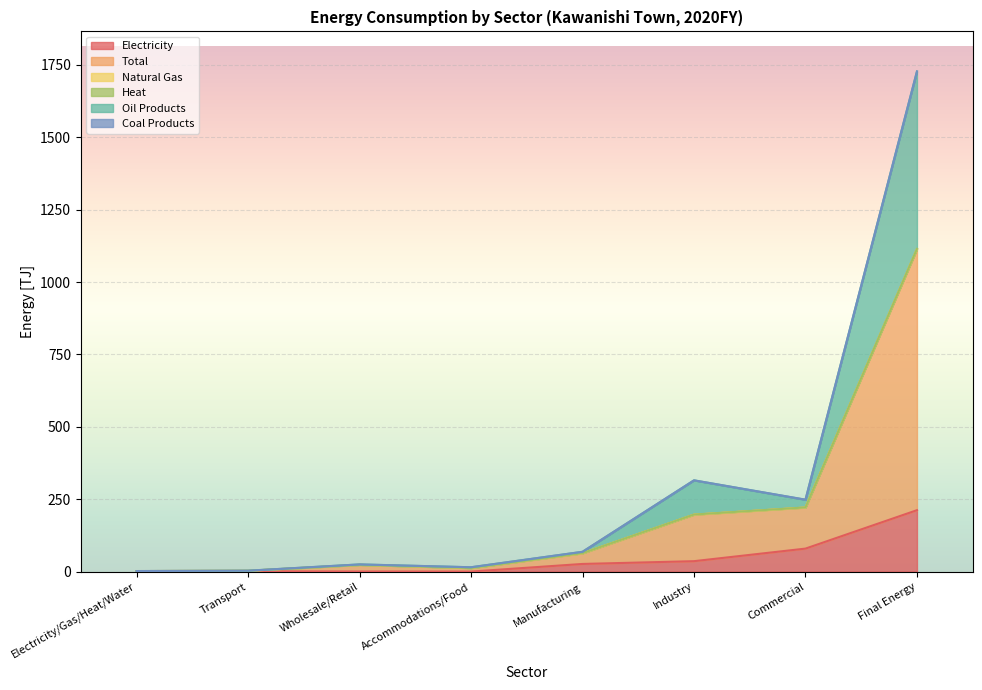

At which label does Electricity reach its peak?

Final Energy